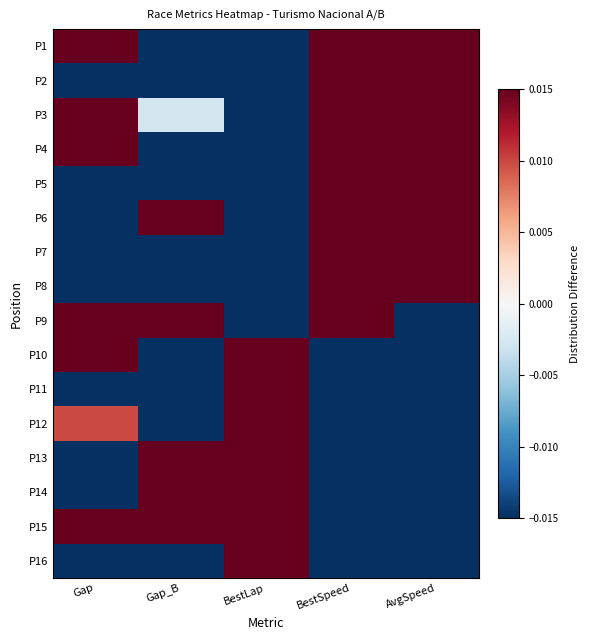

At which category is the sum across all series the highest?

BestSpeed